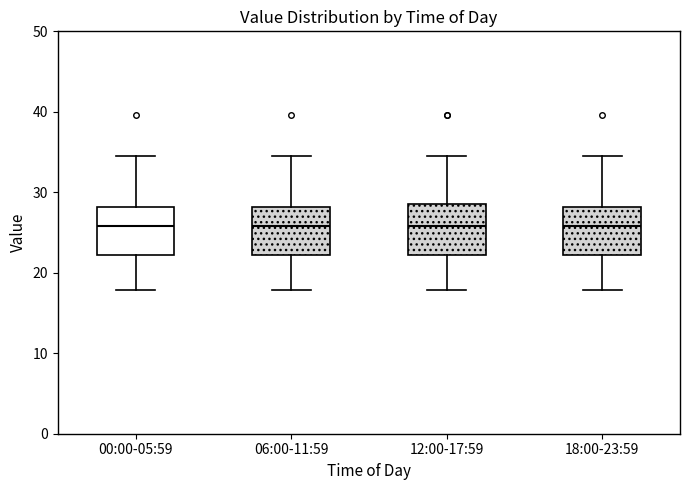

Reading left to right, read every box against the y-axis: the position of its median line, the range the box covers, and the ends of its whiskers. The values are not printed on the chart, so give them approximately, as read against the axis.

00:00-05:59: median 26, box 22 to 28, whiskers 18 to 35
06:00-11:59: median 26, box 22 to 28, whiskers 18 to 35
12:00-17:59: median 26, box 22 to 29, whiskers 18 to 35
18:00-23:59: median 26, box 22 to 28, whiskers 18 to 35